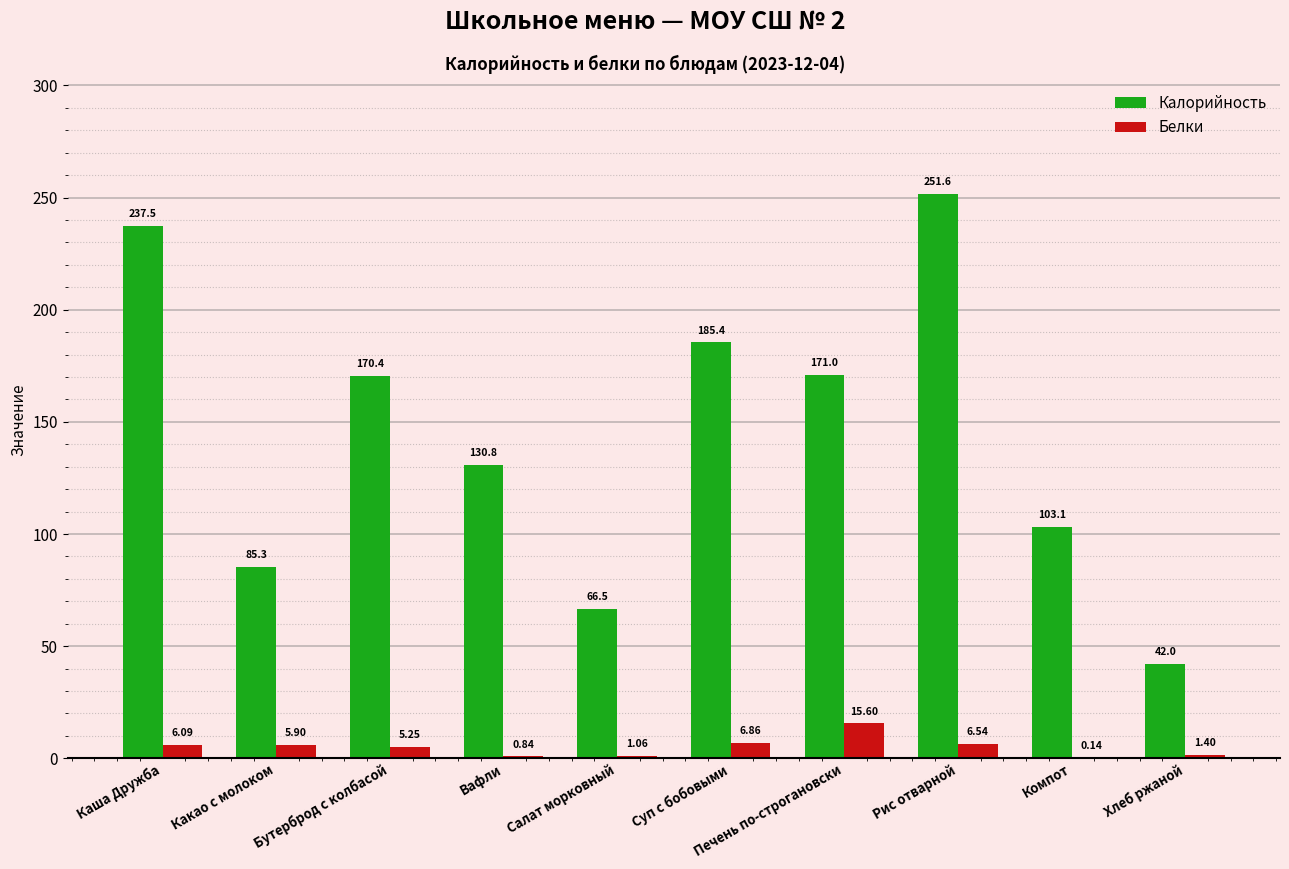

Between Суп с бобовыми and Рис отварной, which series saw the biggest shift?

Калорийность